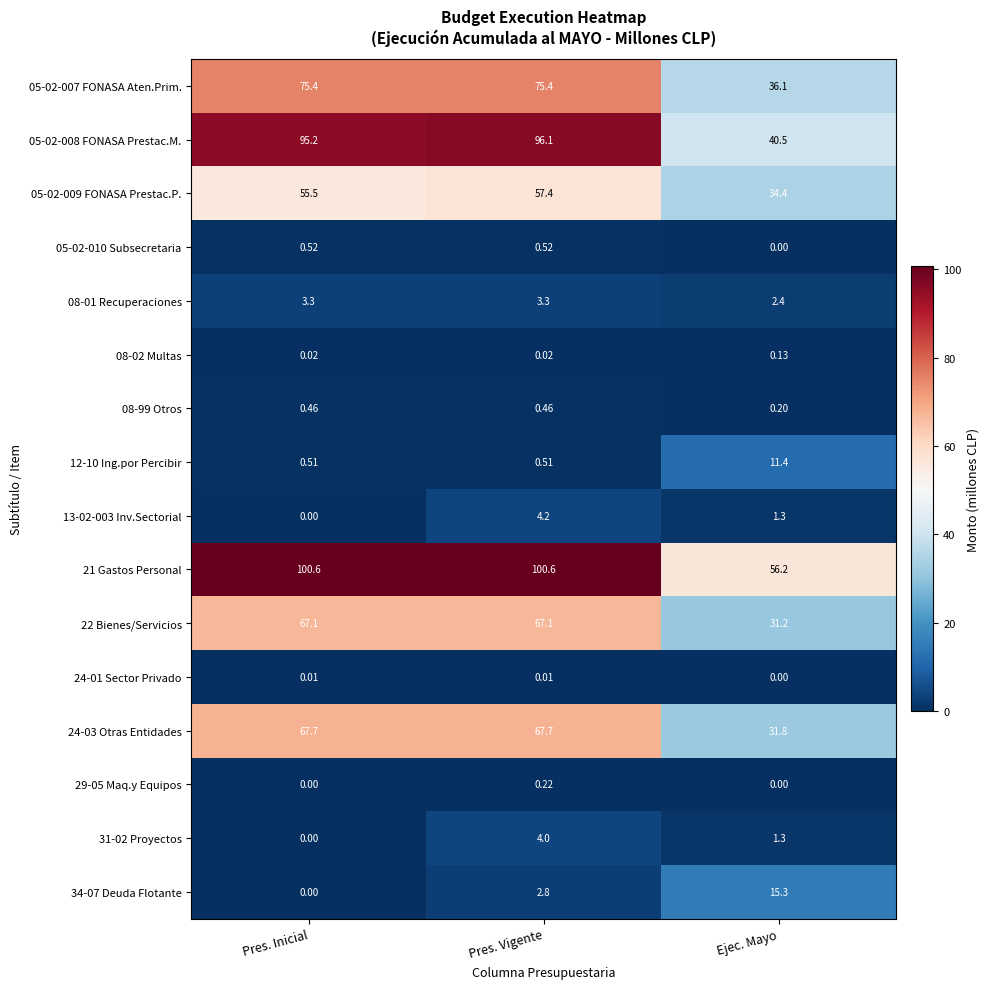

At which category is the sum across all series the highest?

Pres. Vigente